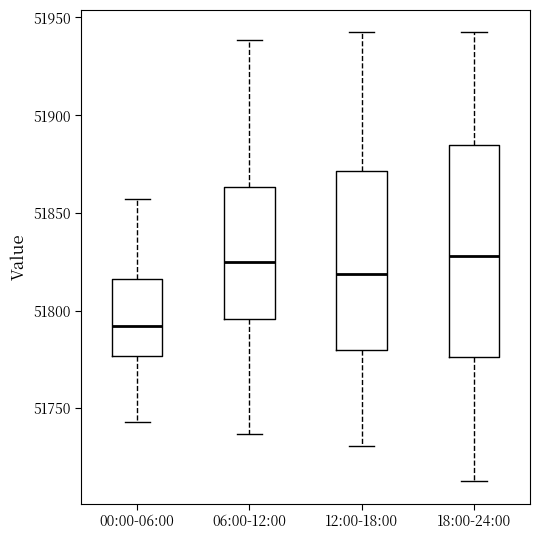

Where does the lower whisker of the box for 00:00-06:00 end on the y-axis? The values are not printed on the chart, so give them approximately, as read against the axis.

51745